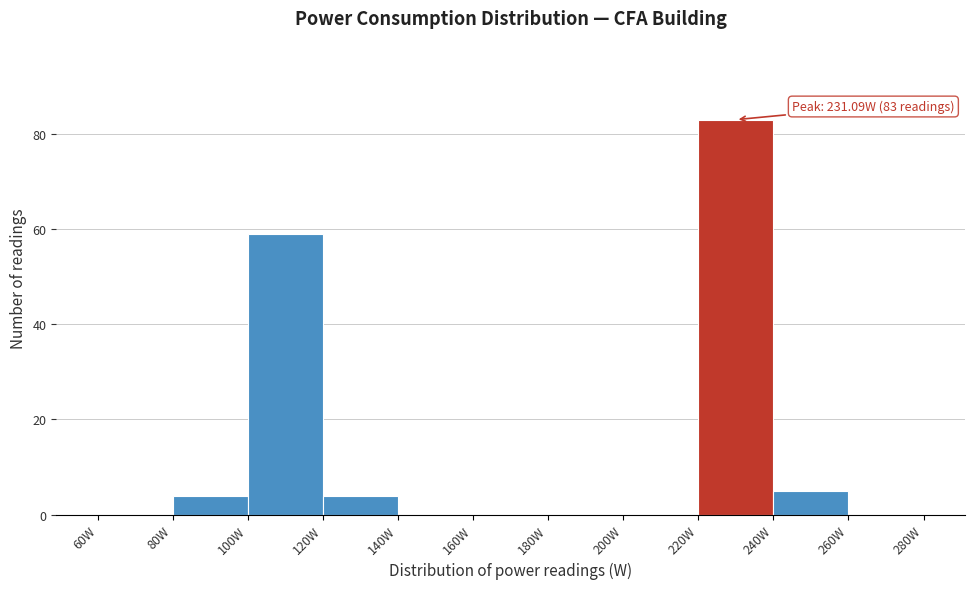

Over which range of the x-axis is the bar tallest?

220 to 240